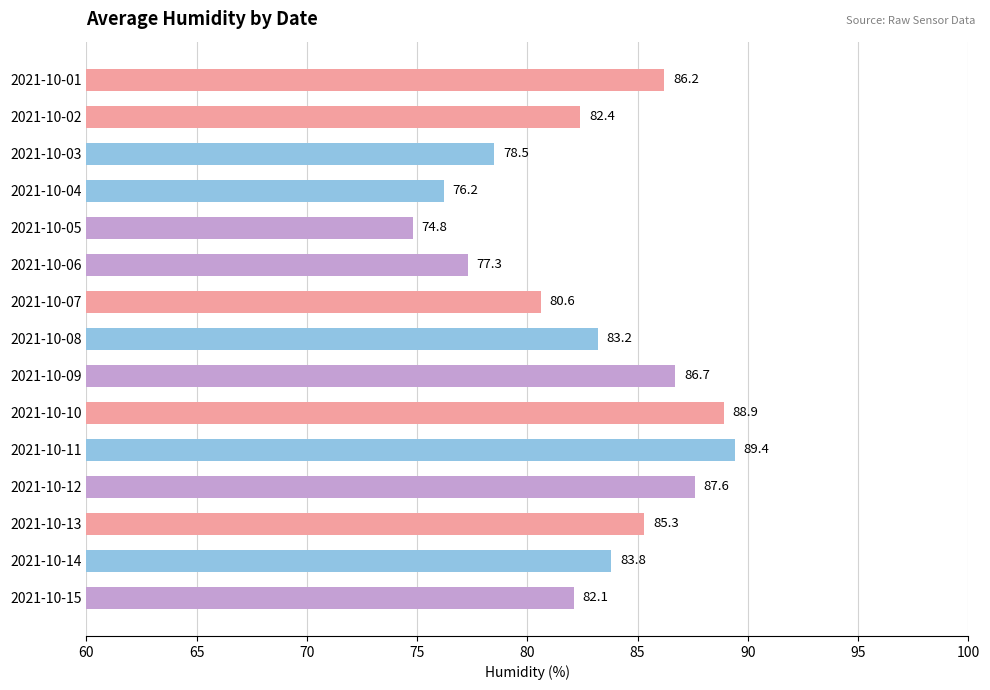

Is it true that the value at 2021-10-03 is 33.3?

False